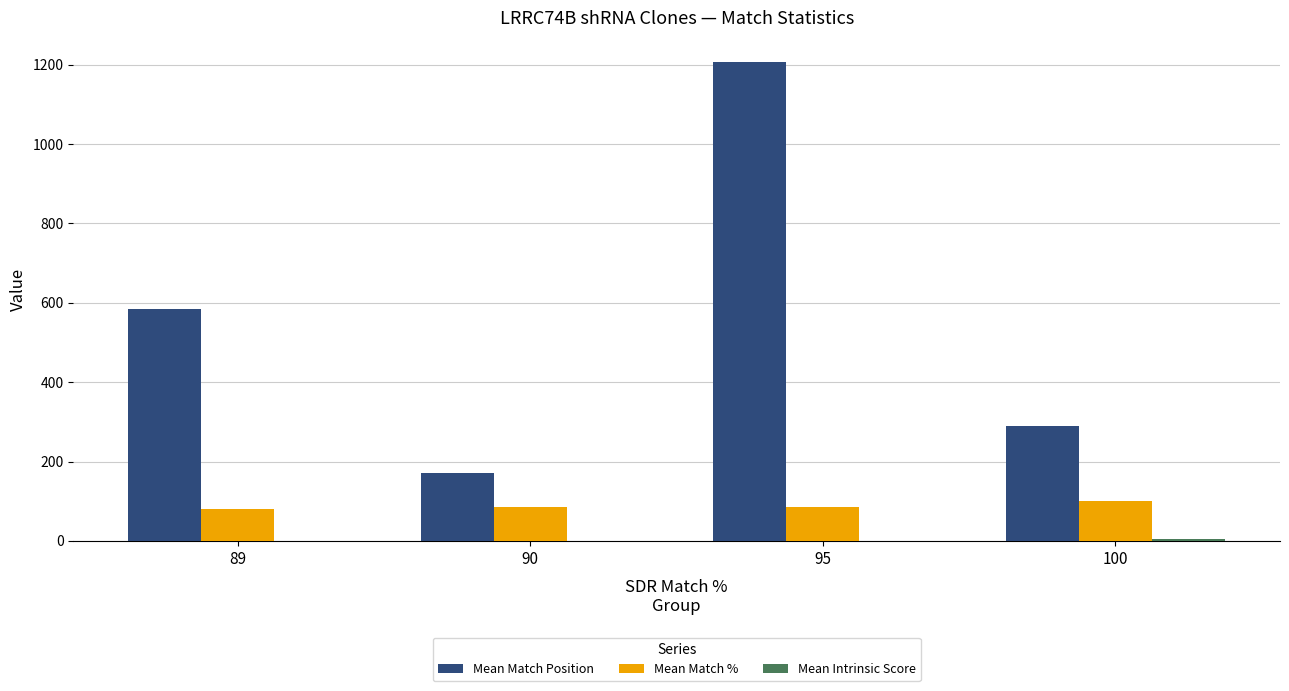

Between 90 and 100, which series saw the biggest shift?

Mean Match Position